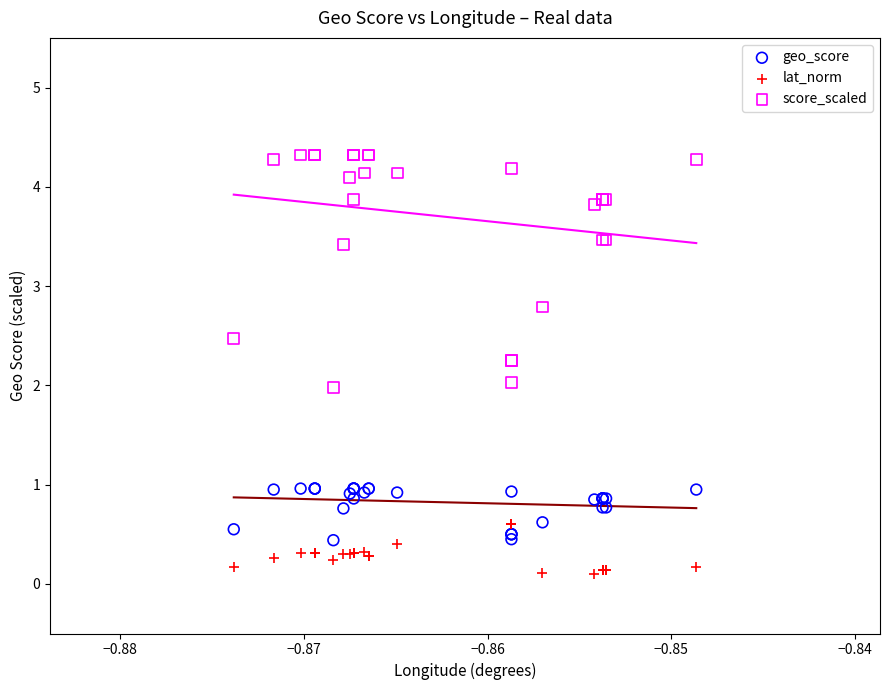

In the score_scaled series, what Y value is closest to 3?

2.8